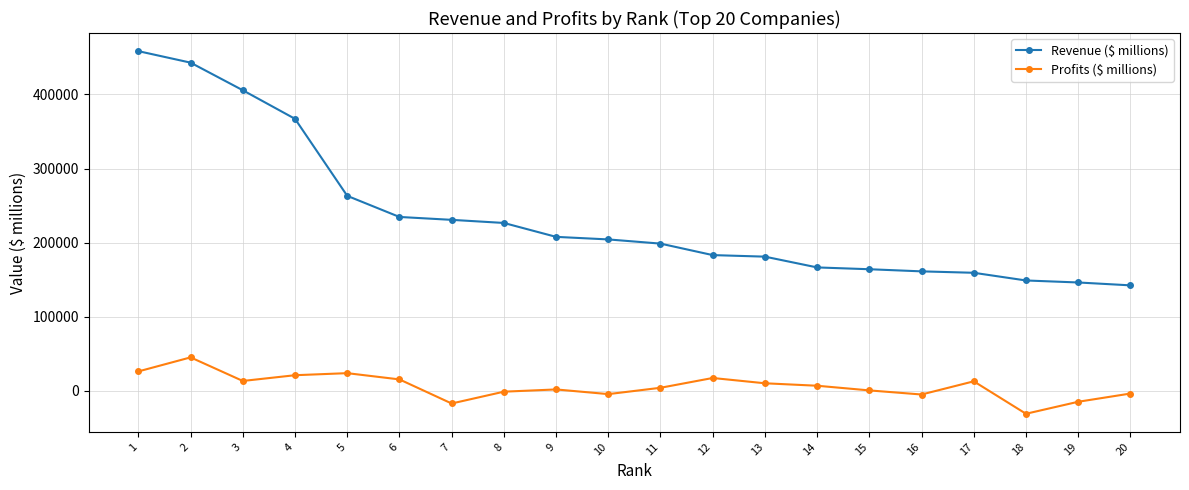

What is the average value of the Profits ($ millions) series?

6174